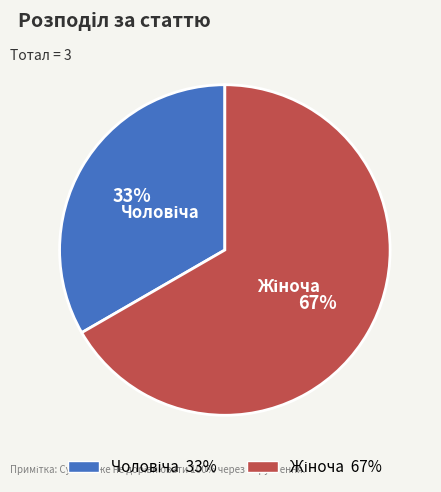

Is there a majority slice in this chart?

Yes